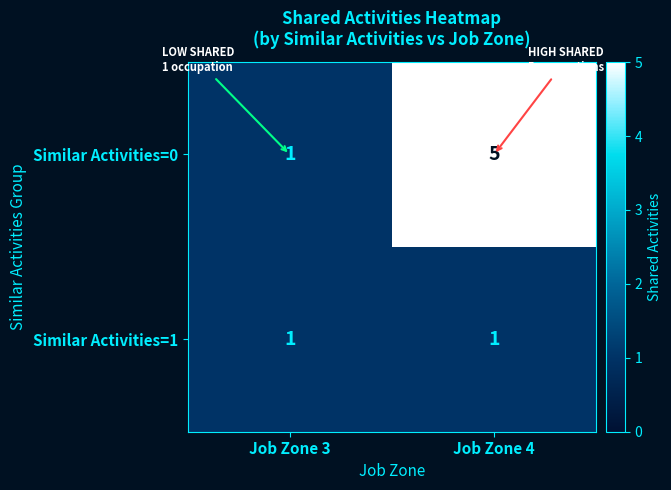

Between Job Zone 3 and Job Zone 4, which series saw the biggest shift?

Similar Activities=0